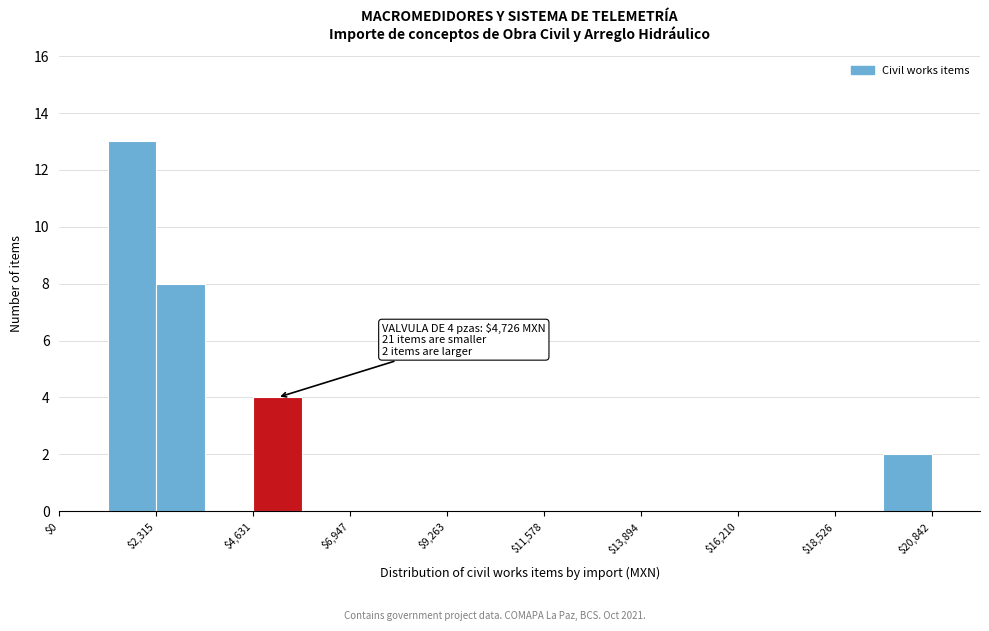

Read against the x-axis, roughly where is the centre of the tallest bar?

1500